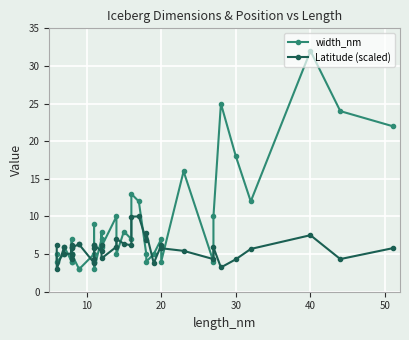

Which series ends up on top after the final intersection of width_nm and Latitude (scaled)?

width_nm